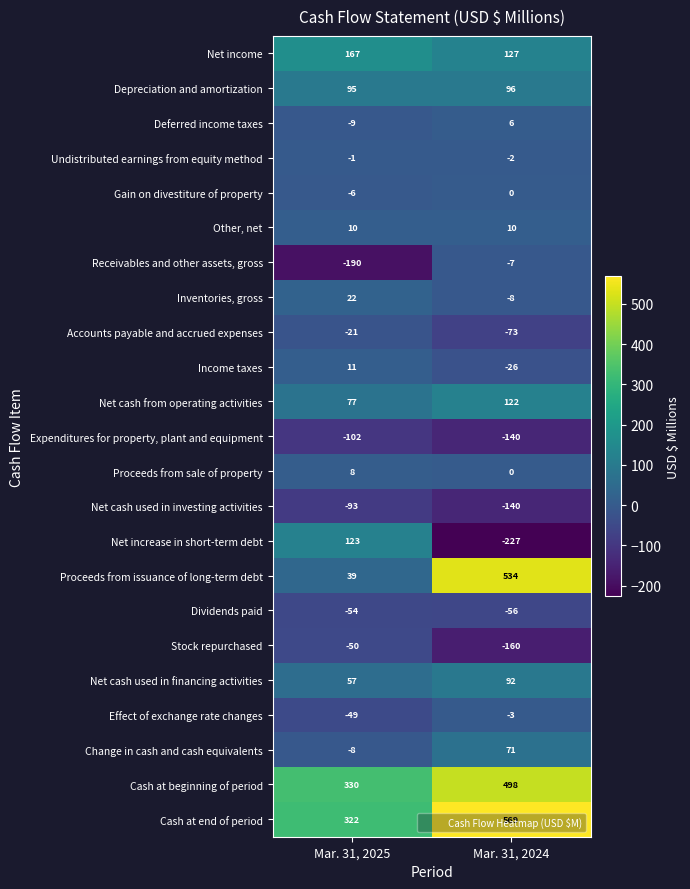

Between Mar. 31, 2025 and Mar. 31, 2024, which series saw the biggest shift?

Proceeds from issuance of long-term debt